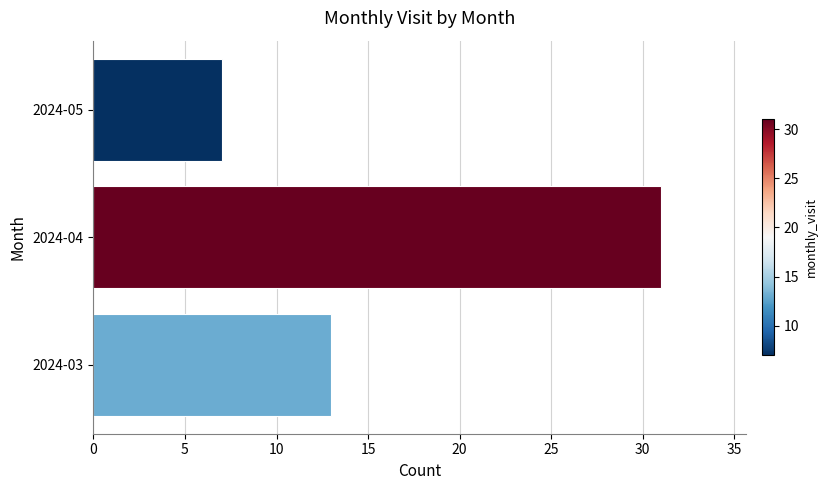

Rank the categories by value from lowest to highest.

2024-05, 2024-03, 2024-04